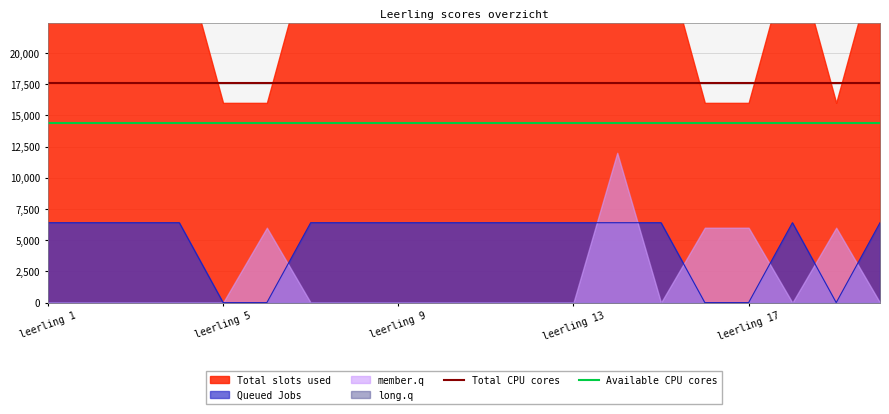

What is the minimum value for Available CPU cores?

14400